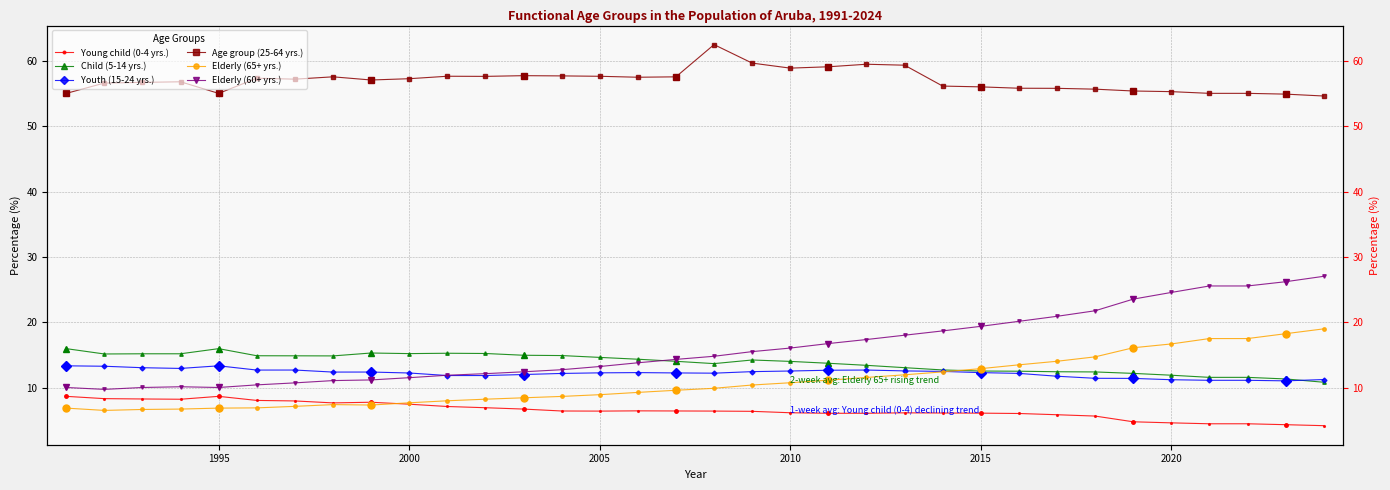

Which series has the largest range (max minus min)?

Elderly (60+ yrs.)